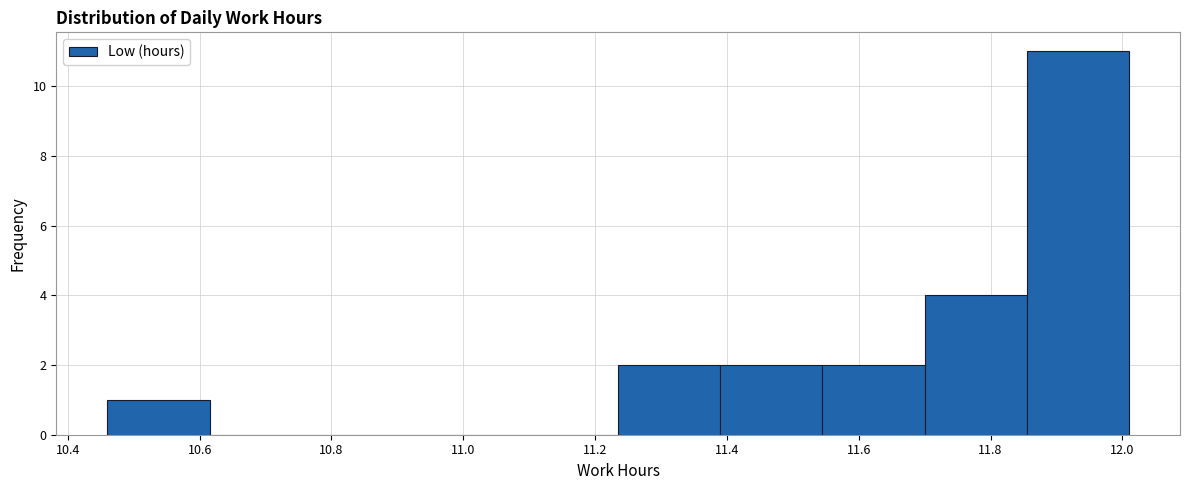

Reading left to right, transcribe this chart: for each bar, give the range it covers on the x-axis and its height. Neither the bar edges nor the heights are printed on the chart, so give them approximately, as read against the axes.

10.460 to 10.615: 1
10.615 to 10.770: 0
10.770 to 10.925: 0
10.925 to 11.080: 0
11.080 to 11.235: 0
11.235 to 11.390: 2
11.390 to 11.545: 2
11.545 to 11.700: 2
11.700 to 11.855: 4
11.855 to 12.010: 11